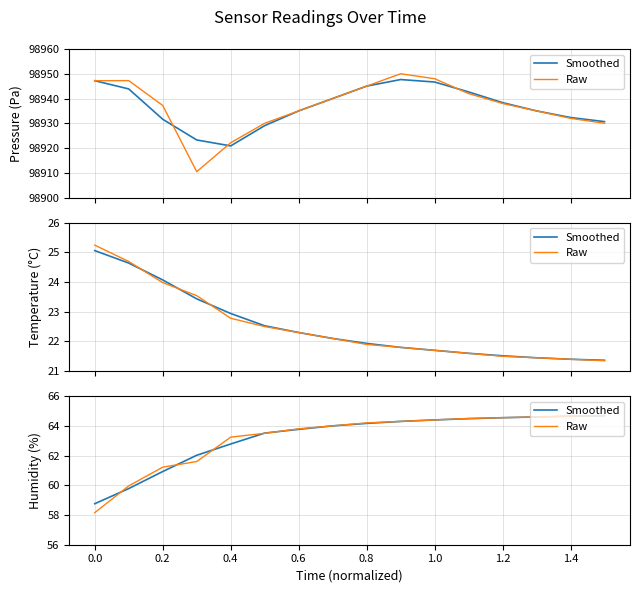

What is the difference between the second highest and minimum values in the Raw series?

6.5